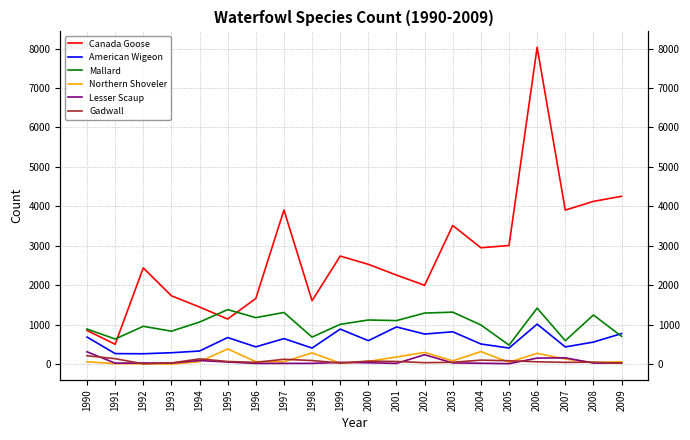

Which series has the largest total across all categories?

Canada Goose